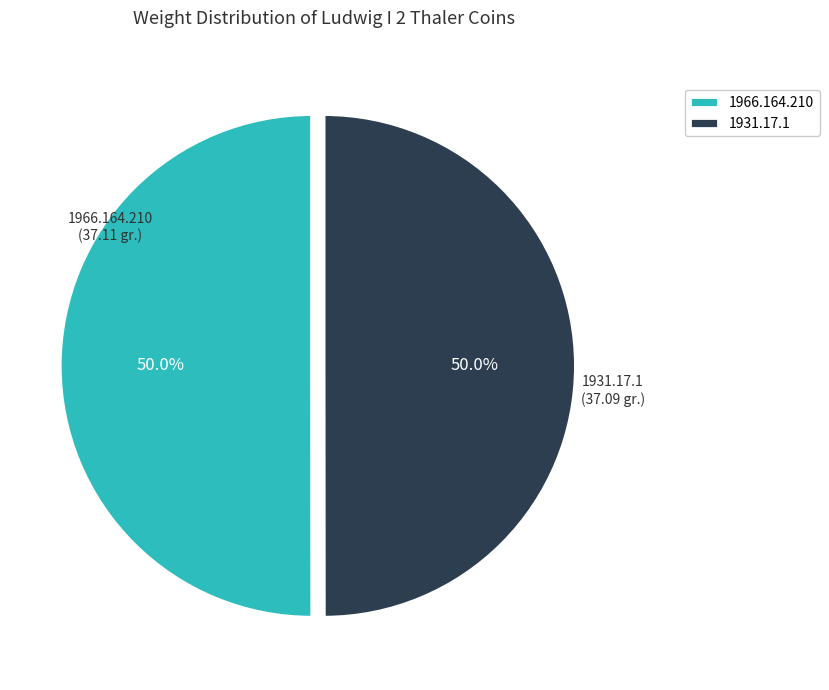

To the nearest percent, what portion does 1966.164.210 represent?

50%